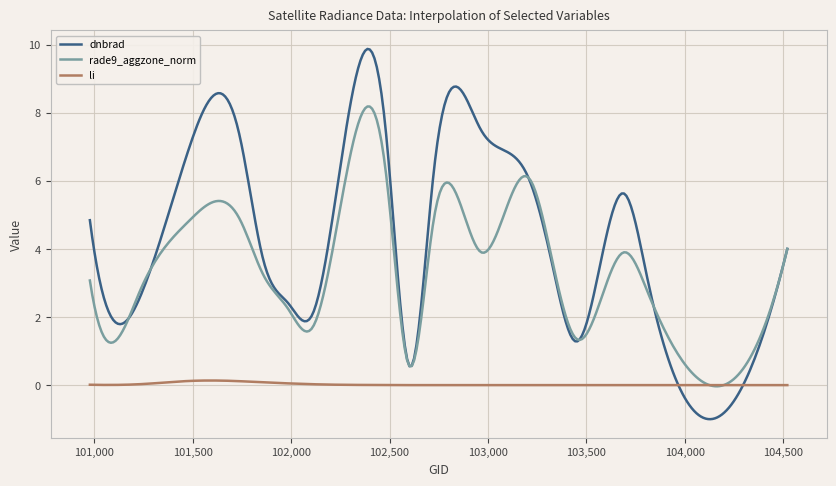

Is it true that dnbrad equals 2.1 at 102108?

True